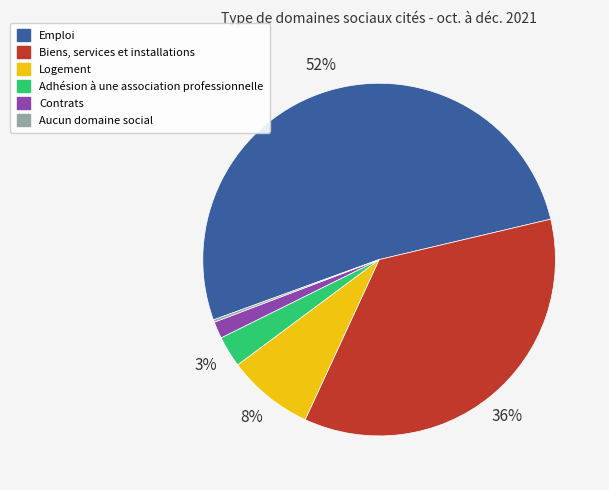

Is it true that Adhésion à une association professionnelle is 3% of the pie?

True